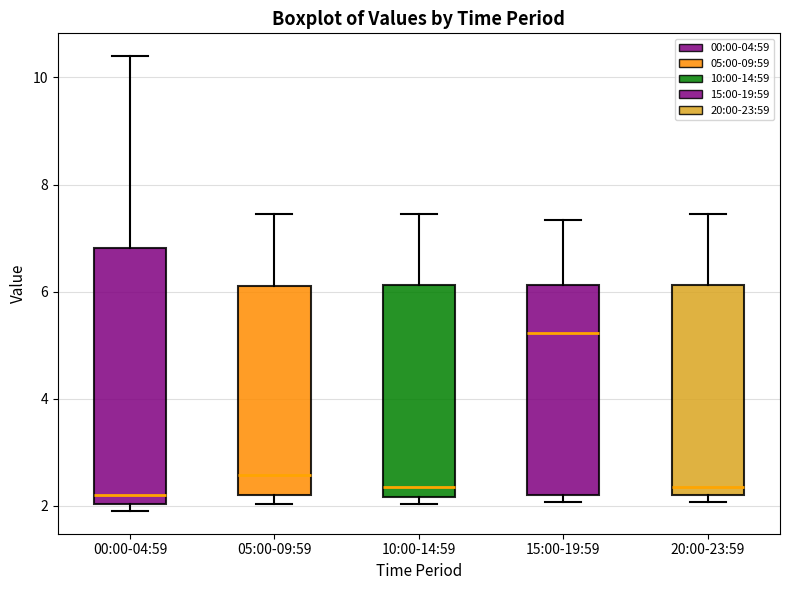

Reading left to right, transcribe this box plot: for each box, give where its median line is, the range the box spans, and where its two whiskers end, as read against the y-axis. The values are not printed on the chart, so give them approximately, as read against the axis.

00:00-04:59: median 2.2, box 2.0 to 6.8, whiskers 2.0 (just below the box's lower edge) to 10.4
05:00-09:59: median 2.6, box 2.2 to 6.2, whiskers 2.0 to 7.4
10:00-14:59: median 2.4, box 2.2 to 6.2, whiskers 2.0 to 7.4
15:00-19:59: median 5.2, box 2.2 to 6.2, whiskers 2.0 to 7.4
20:00-23:59: median 2.4, box 2.2 to 6.2, whiskers 2.0 to 7.4